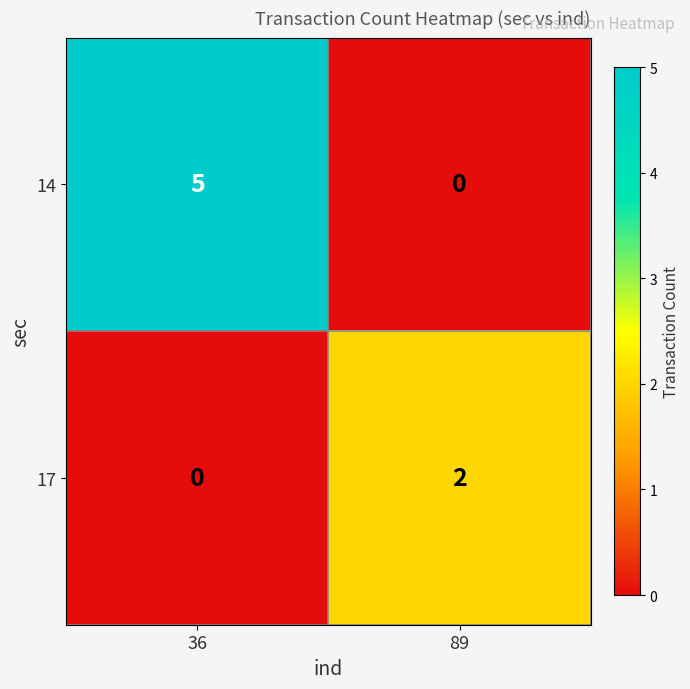

What is the difference between the 14 values at 89 and 36?

5